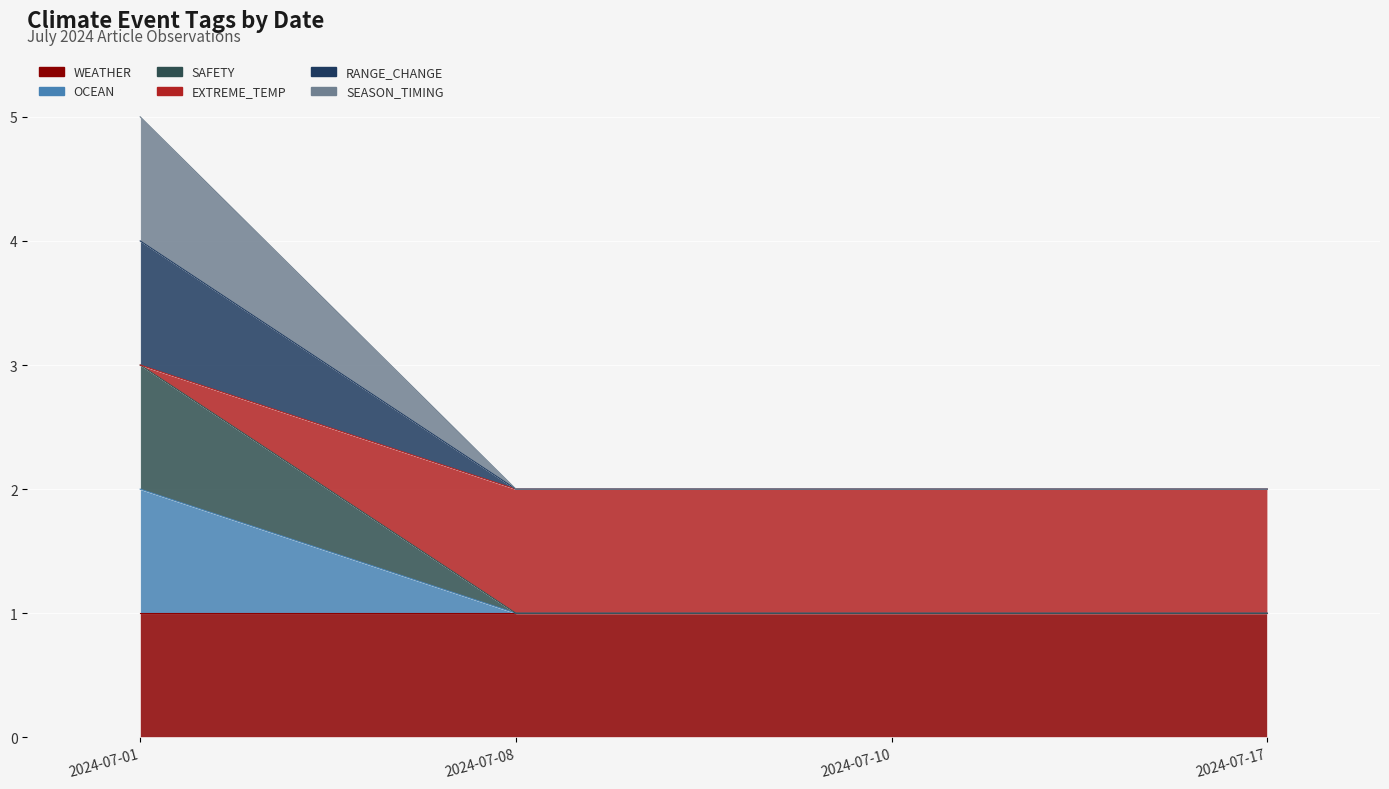

The OCEAN series shows 2 at 2024-07-08. True or false?

False